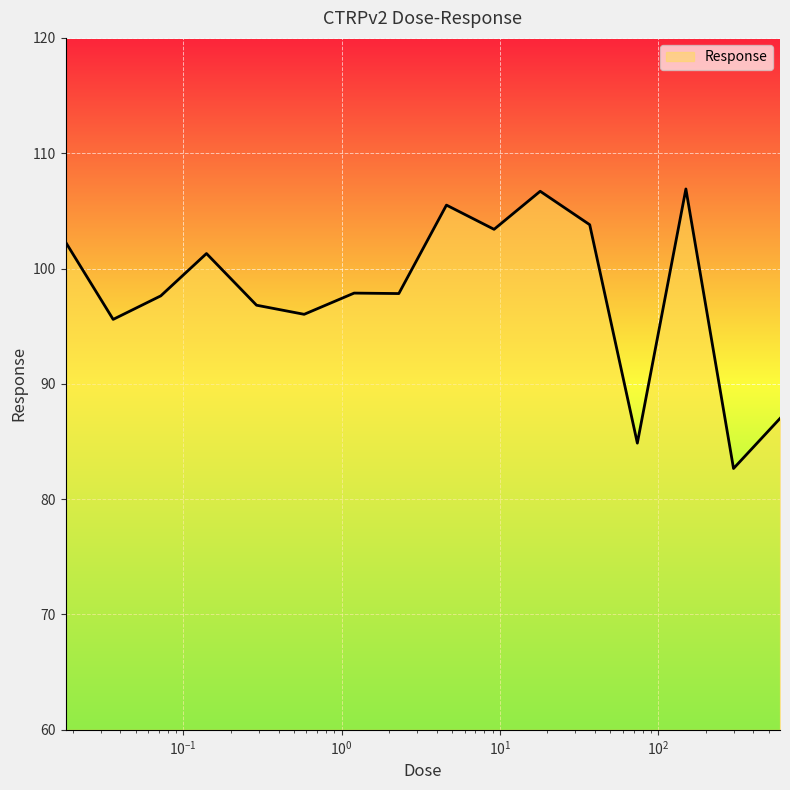

What is the greatest value displayed?

106.9